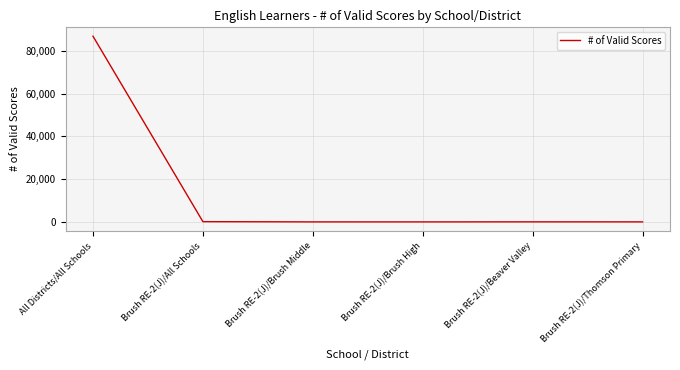

True or false: the data has more than 2 interior local peaks.

False